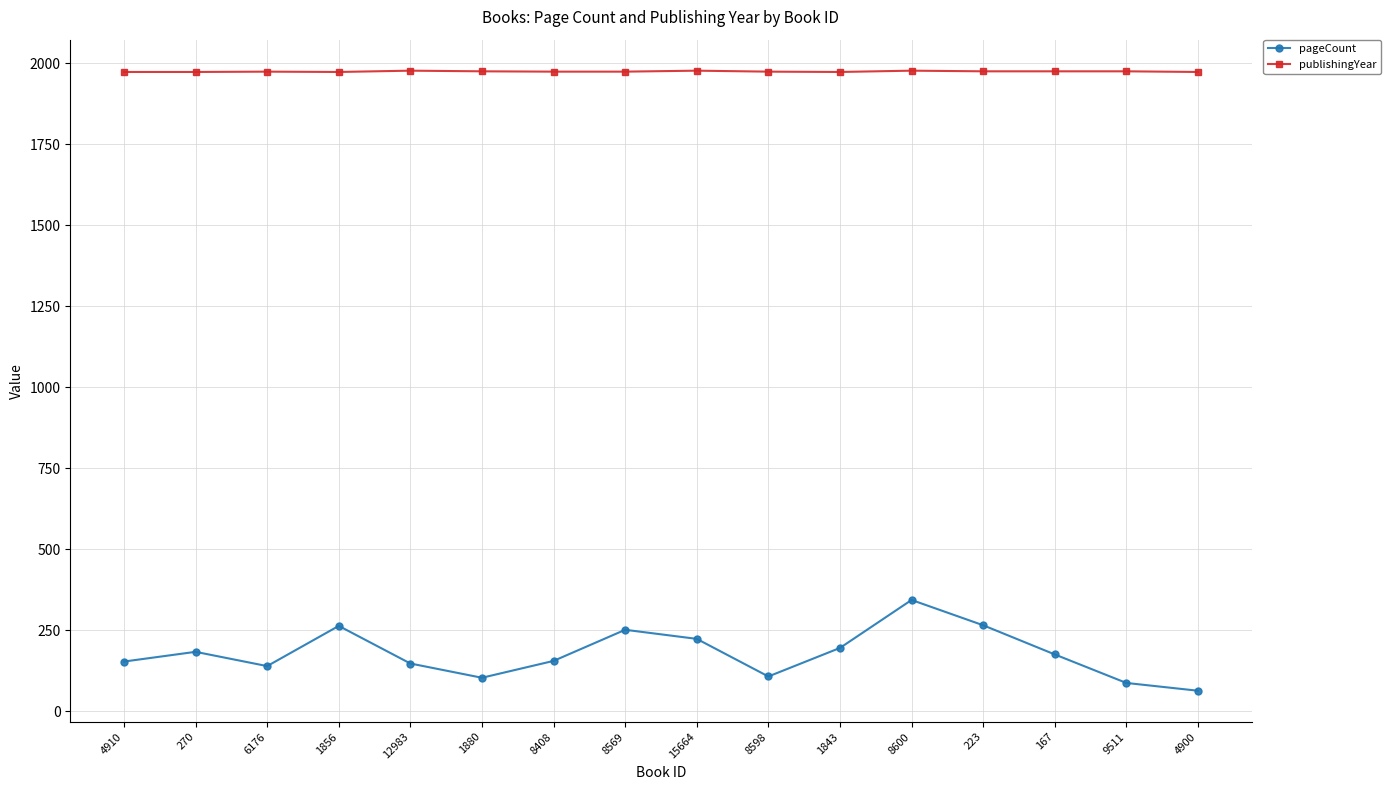

Rank the series by their maximum value, from highest to lowest.

publishingYear, pageCount